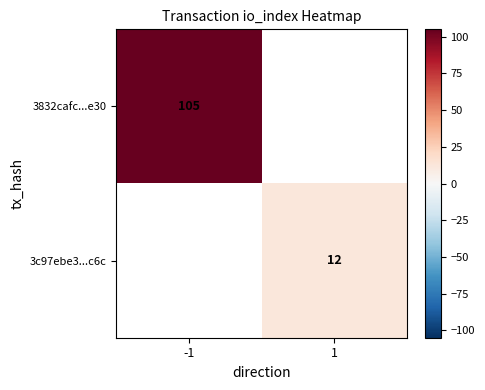

Which category has the lowest value across all series?

1